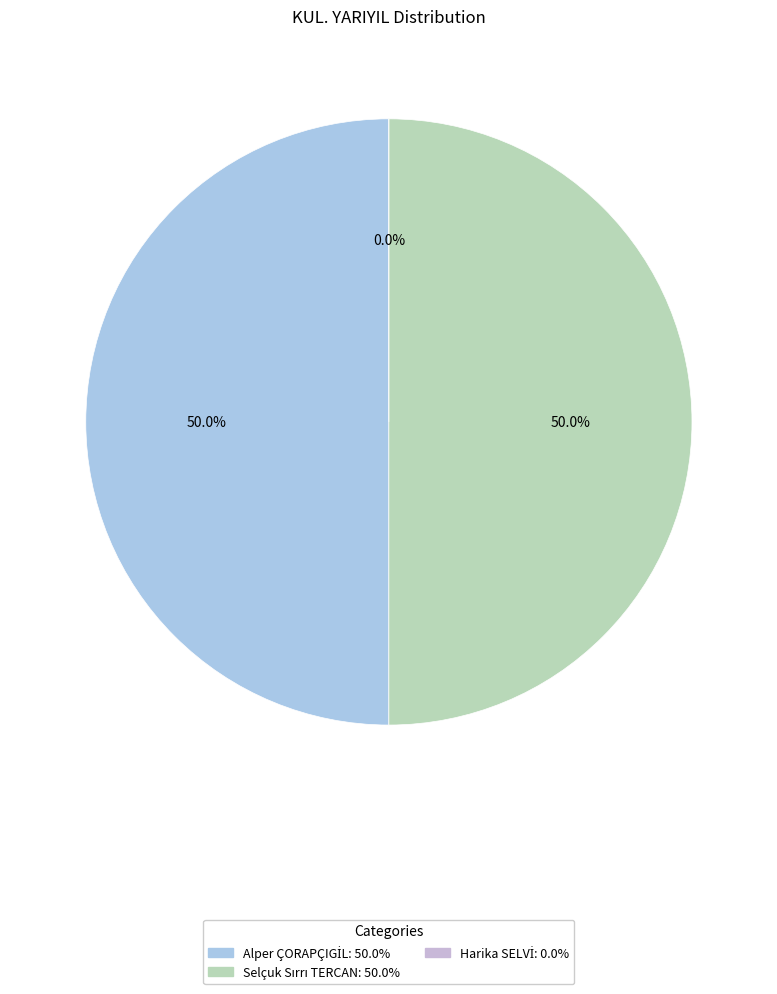

Which slice is the smallest?

Harika SELVİ